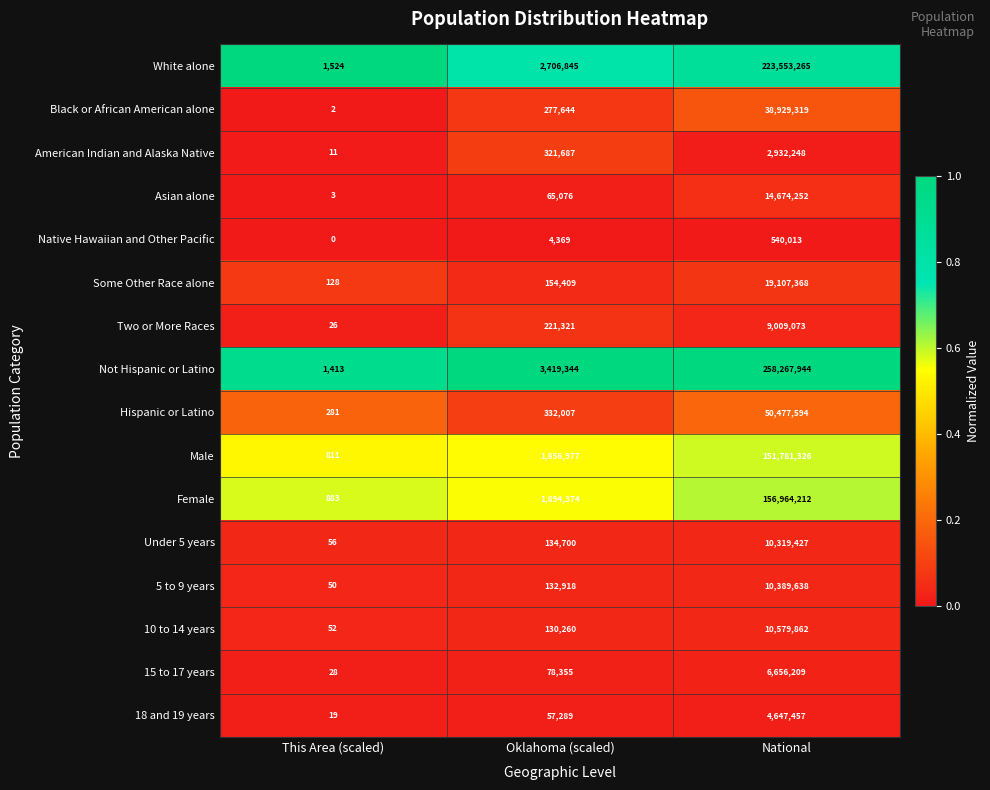

At which category is the sum across all series the highest?

National